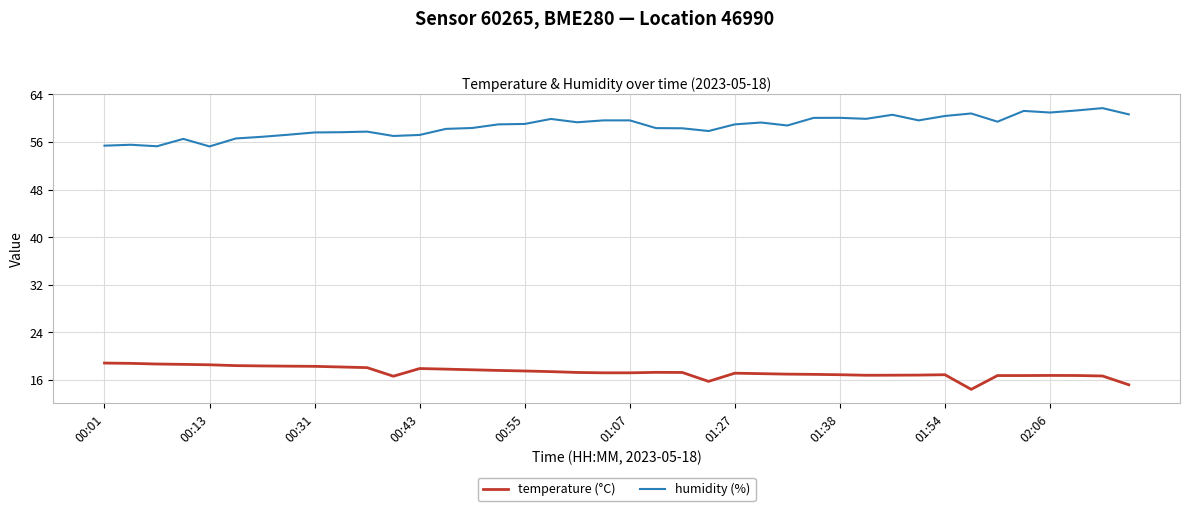

Rank the series by their average value, from highest to lowest.

humidity (%), temperature (°C)